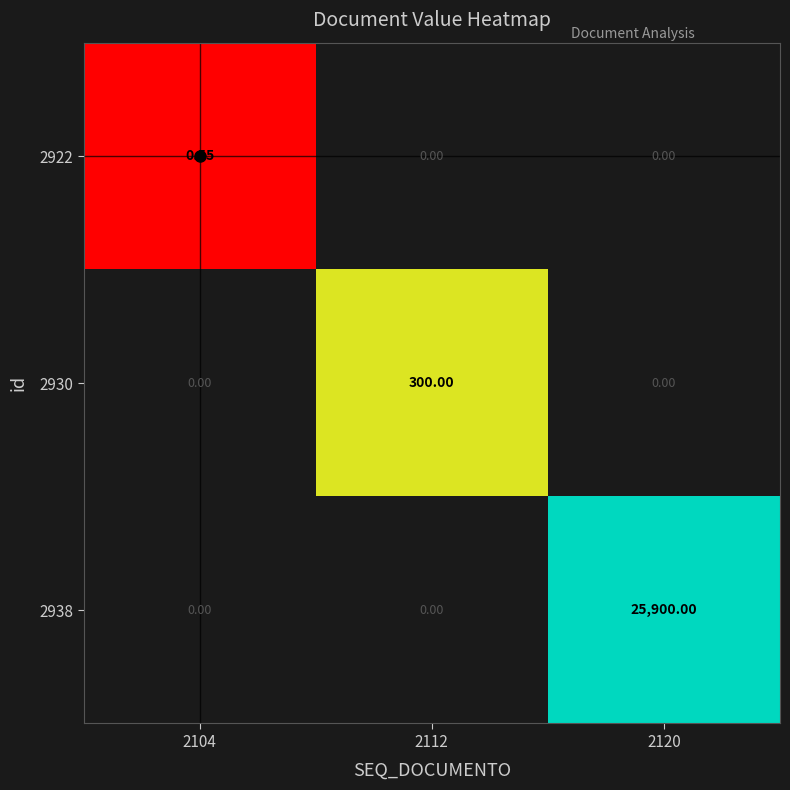

Is the value of 2930 at 2112 greater than the value of 2922 at 2104?

Yes